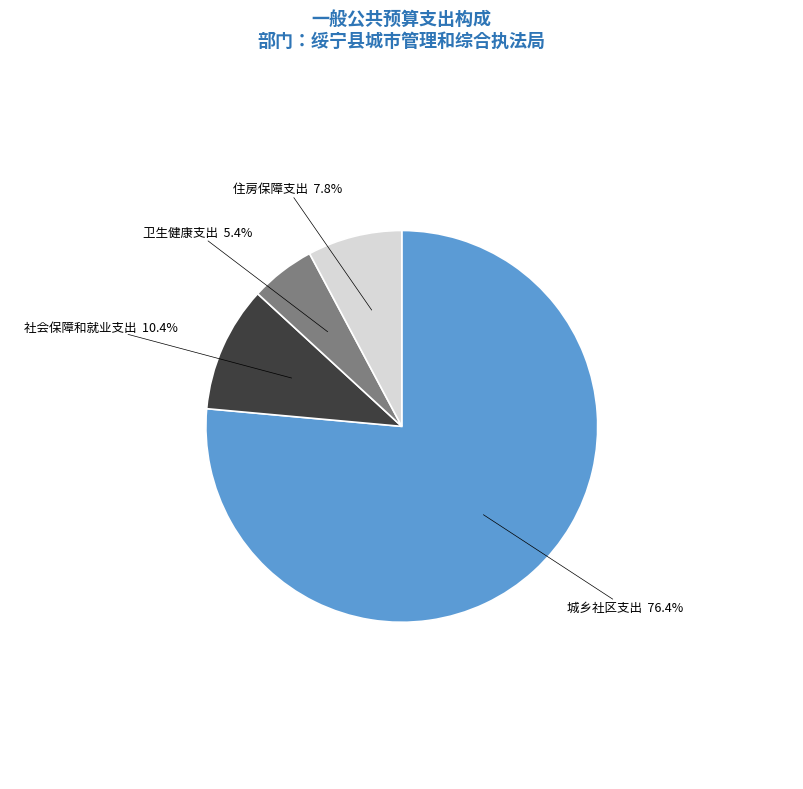

Is there any slice that represents more than half of the pie?

Yes